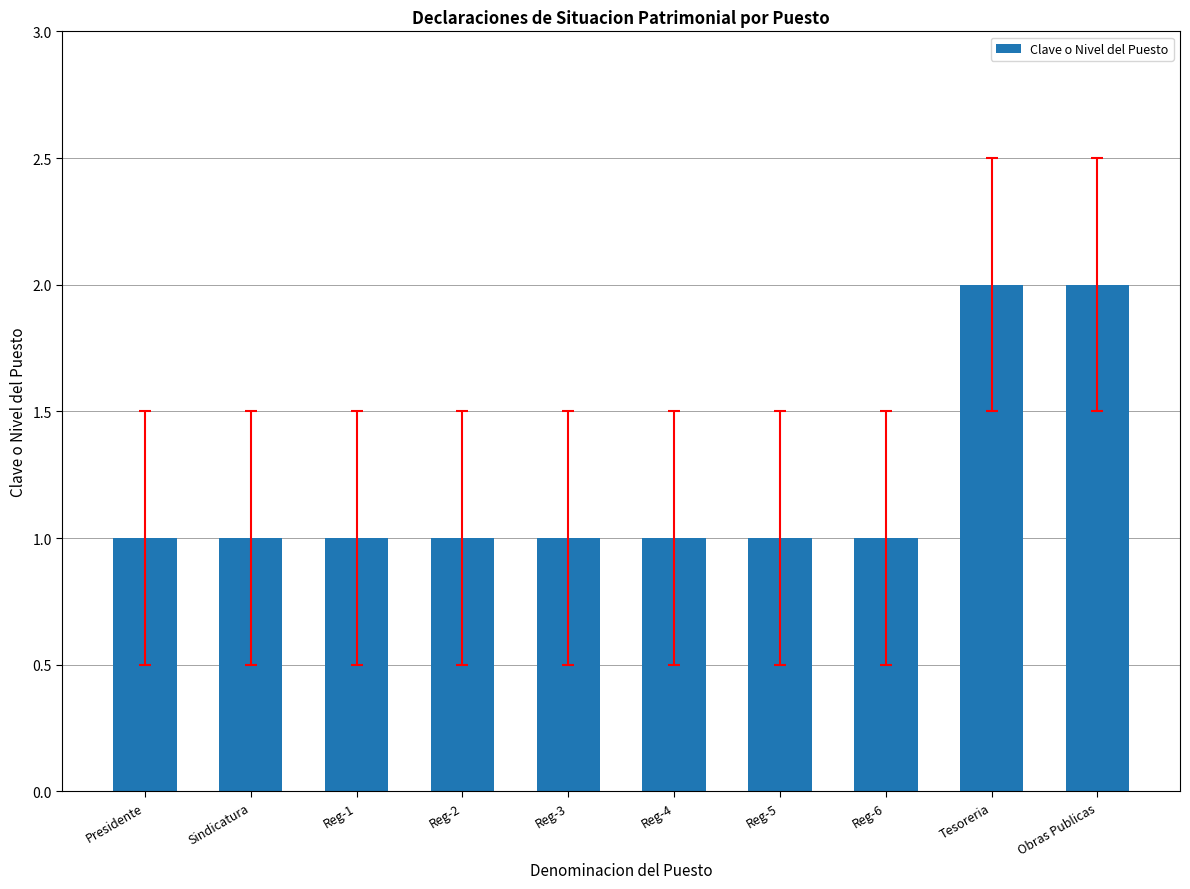

Is it true that the value at Reg-1 is 1?

True